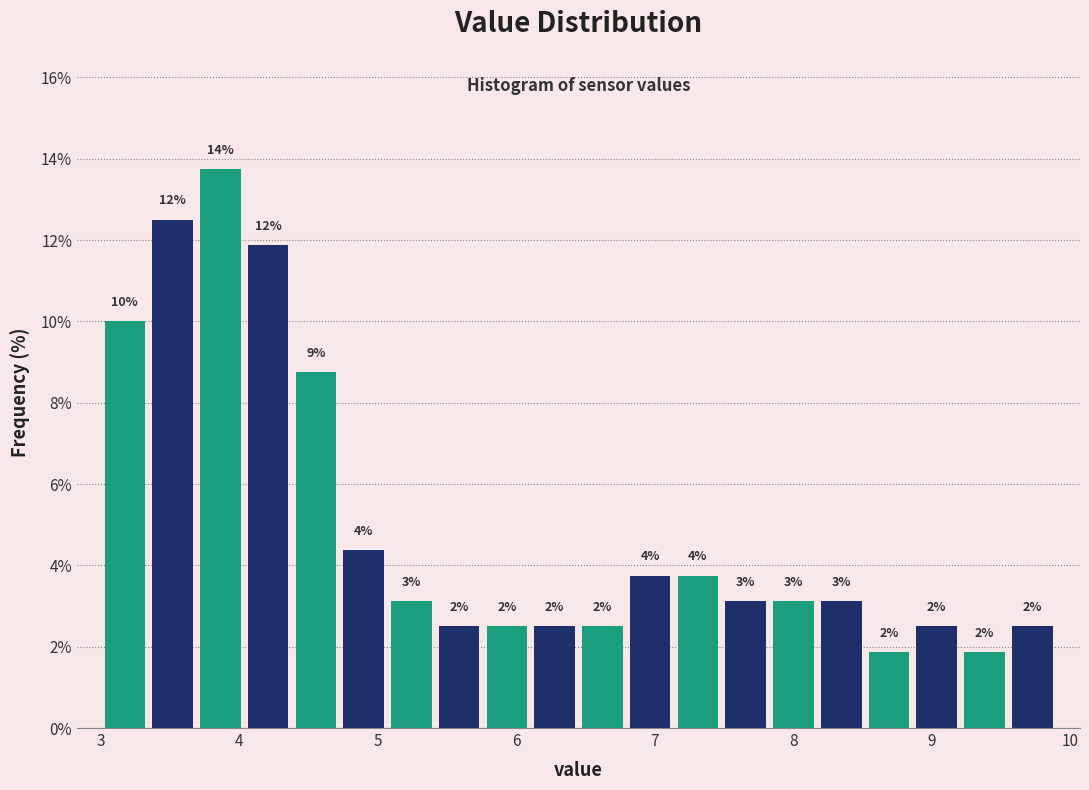

Around what value on the x-axis is the tallest bar? Give the approximate position of its centre, as read against the axis.

3.9